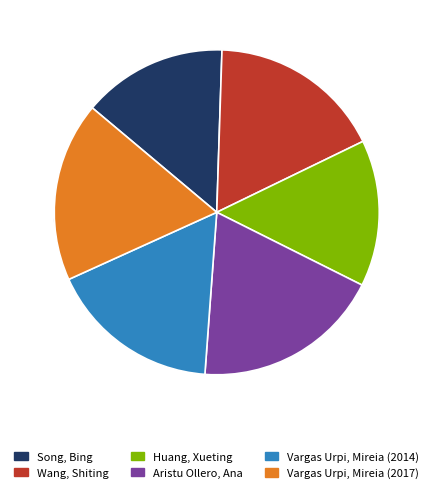

To the nearest percent, what is the average slice percentage?

17%